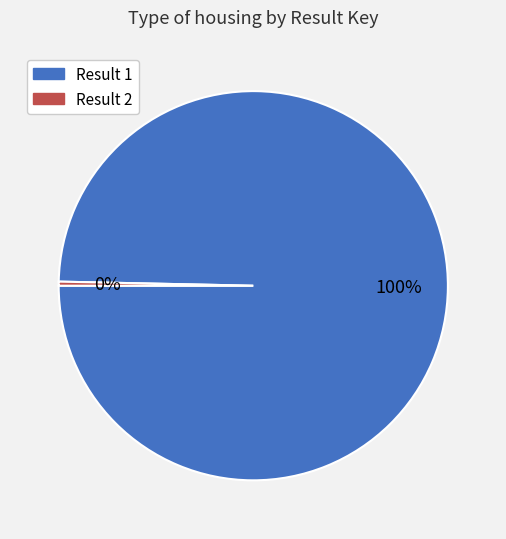

Is it true that Result 1 is 100% of the pie?

True